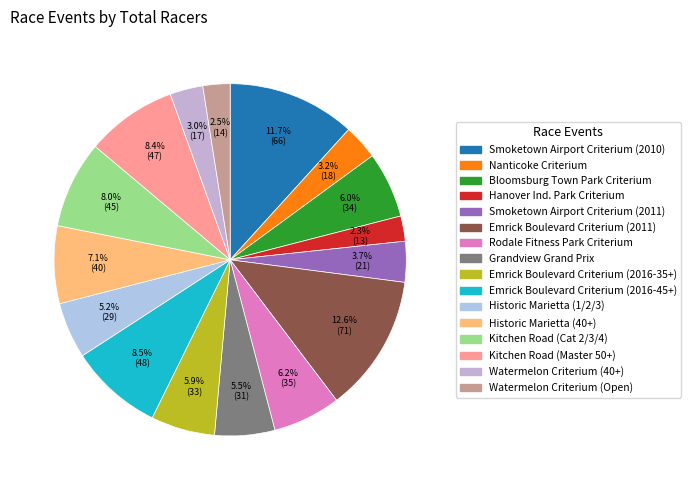

Combined, do Watermelon Criterium (40+) and Emrick Boulevard Criterium (2016-45+) account for over 50%?

No